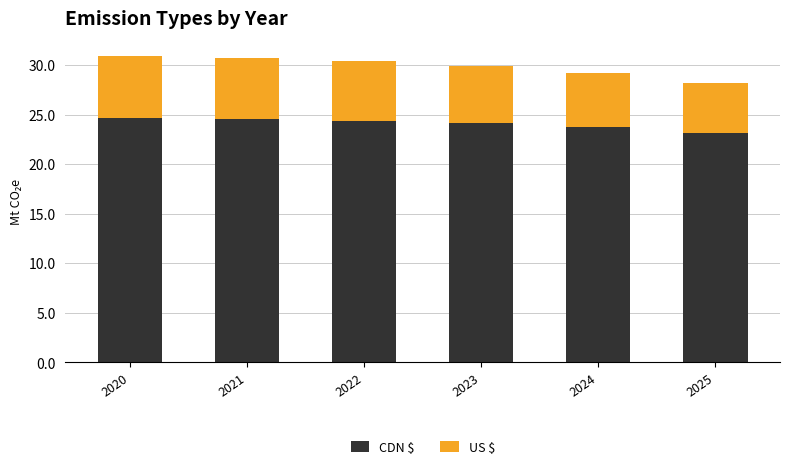

What are all the series names shown in the legend?

CDN $, US $